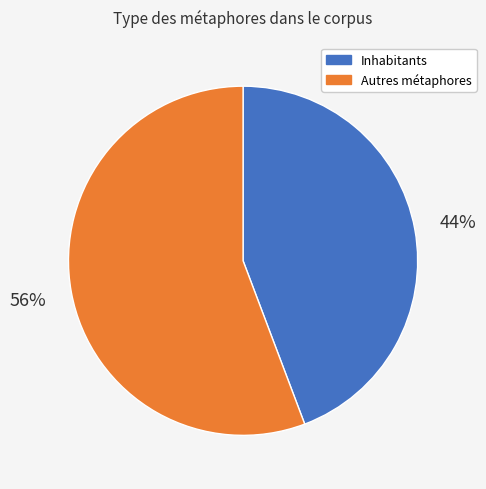

Is there any slice that represents more than half of the pie?

Yes